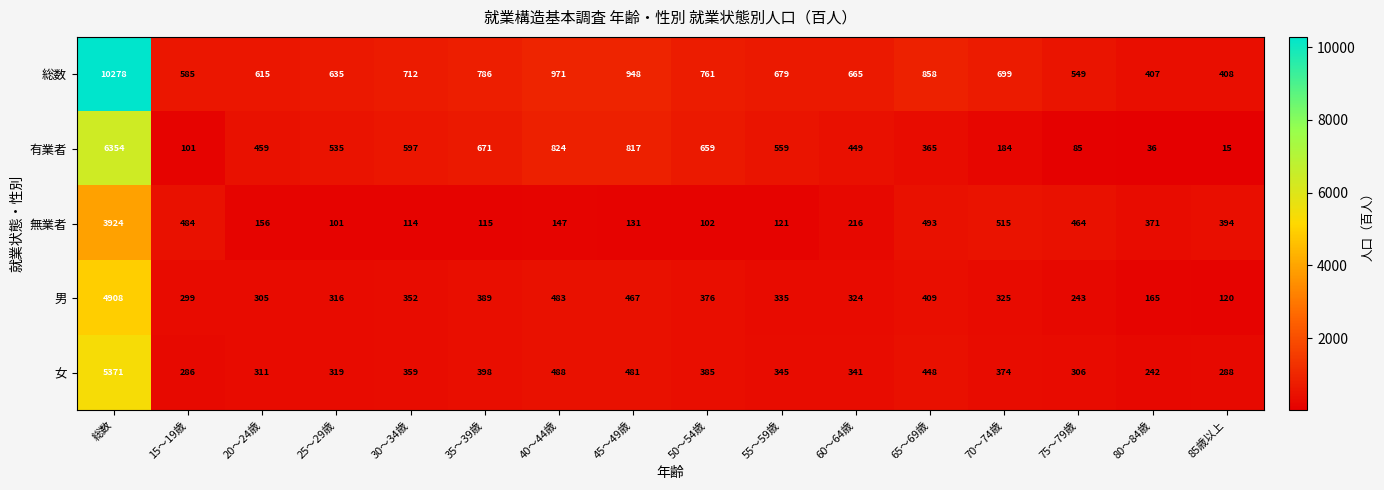

At which category is the sum across all series the highest?

総数